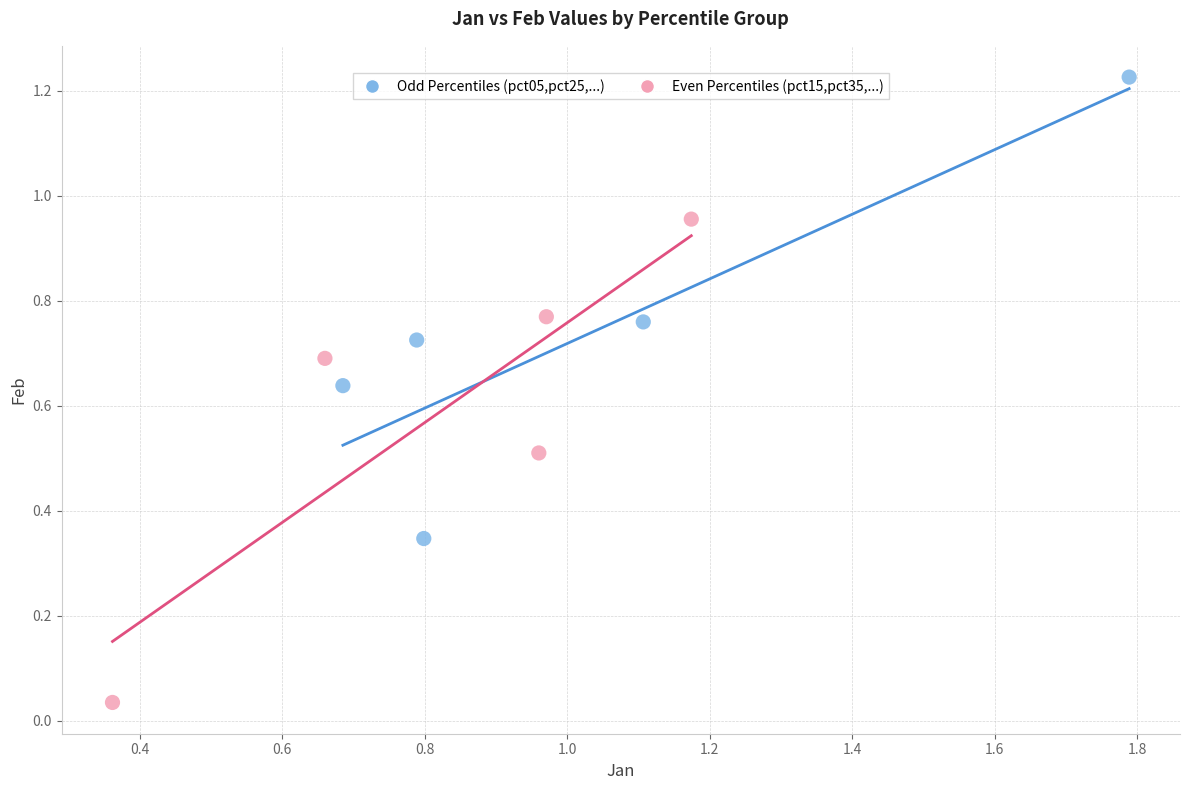

Which series contains the highest Y value?

Odd Percentiles (pct05,pct25,...)